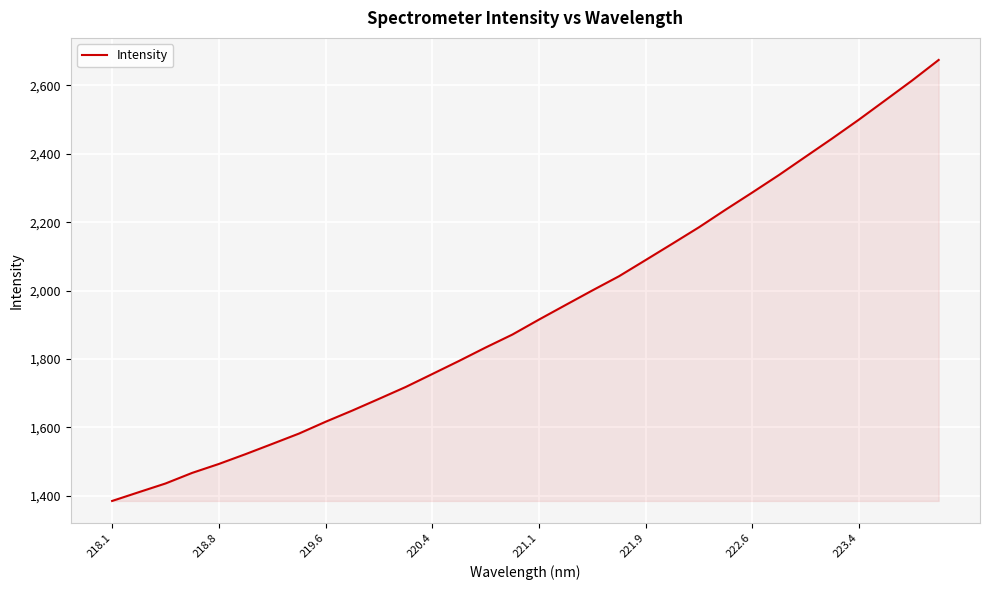

What is the maximum value shown in the chart?

2674.3